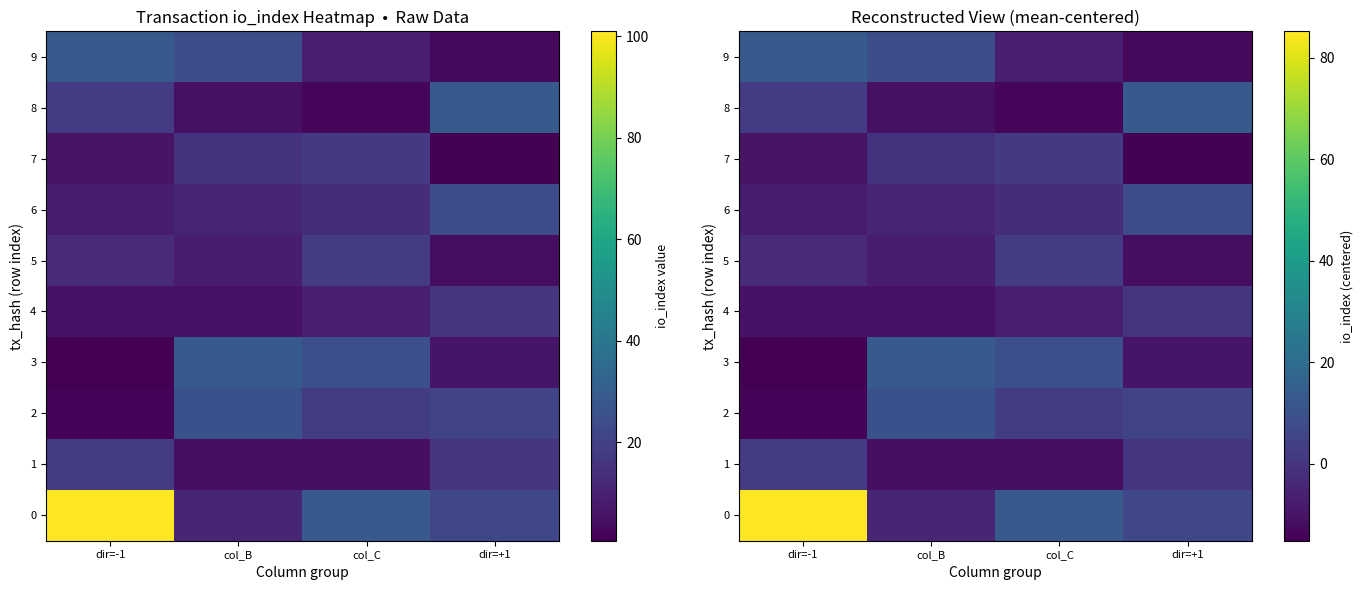

Which label corresponds to the smallest value in the chart?

dir=-1